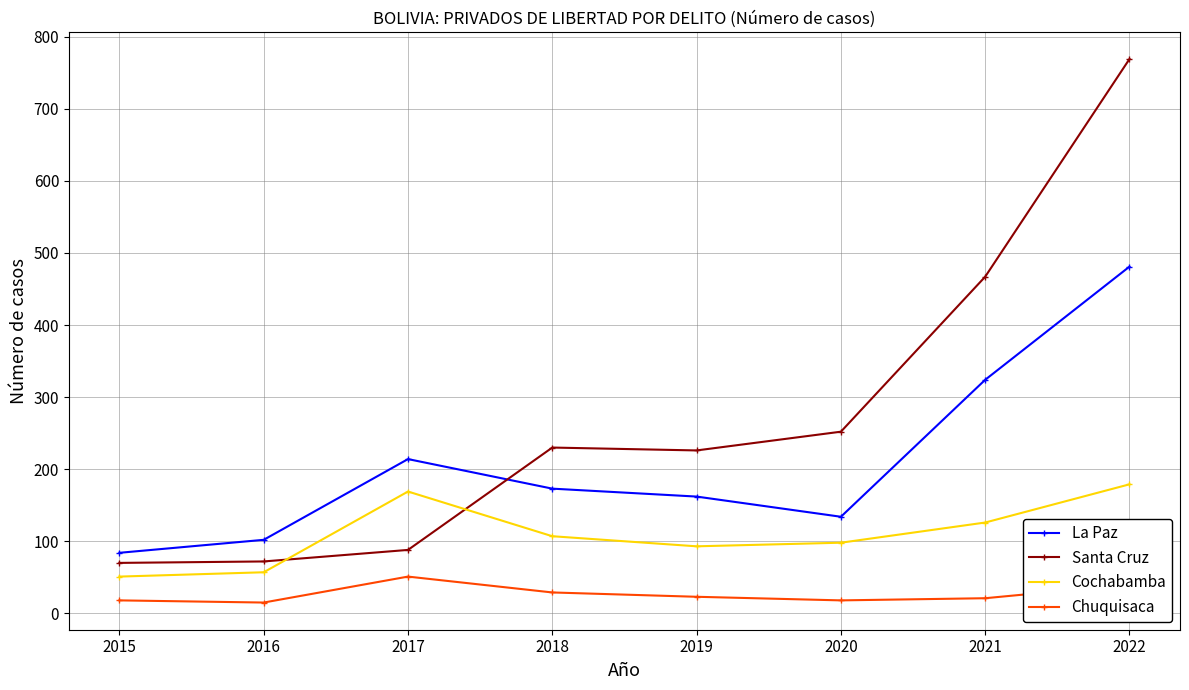

Which series has the widest spread of values?

Santa Cruz